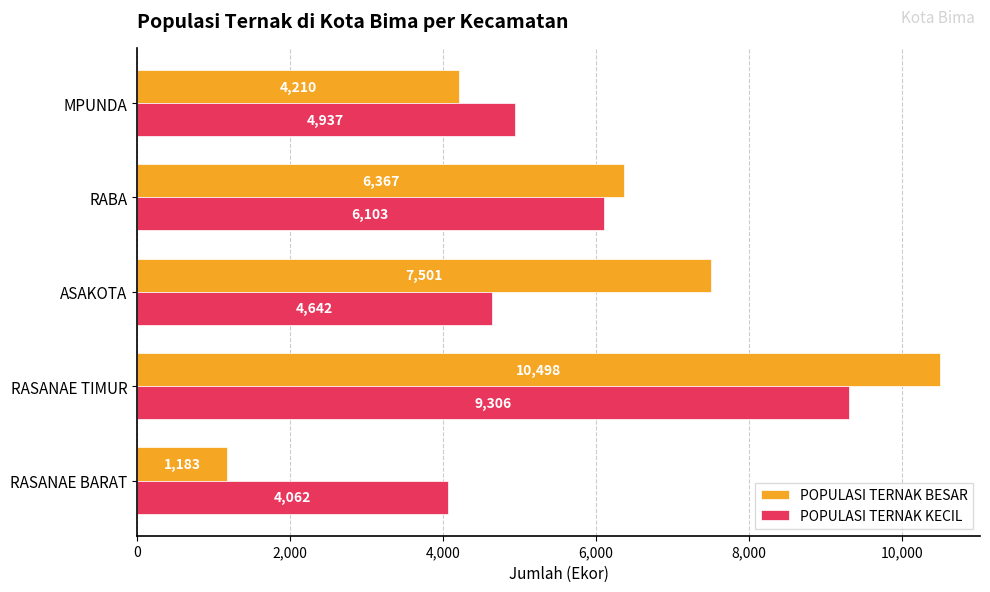

Which series has the largest total across all categories?

POPULASI TERNAK BESAR